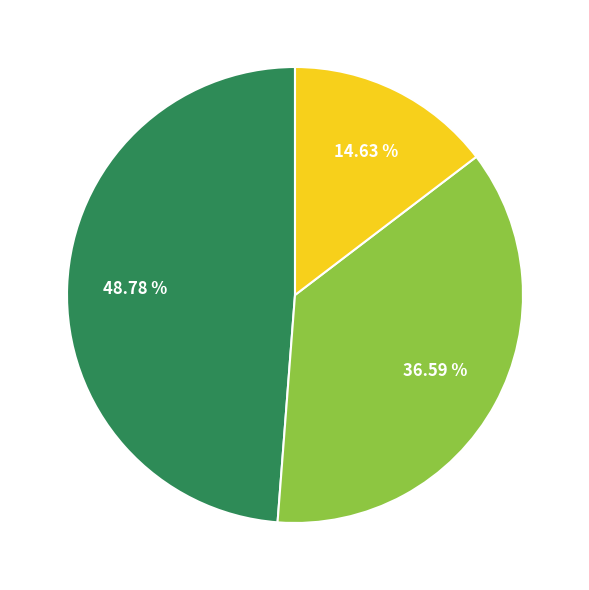

Is there a majority slice in this chart?

No